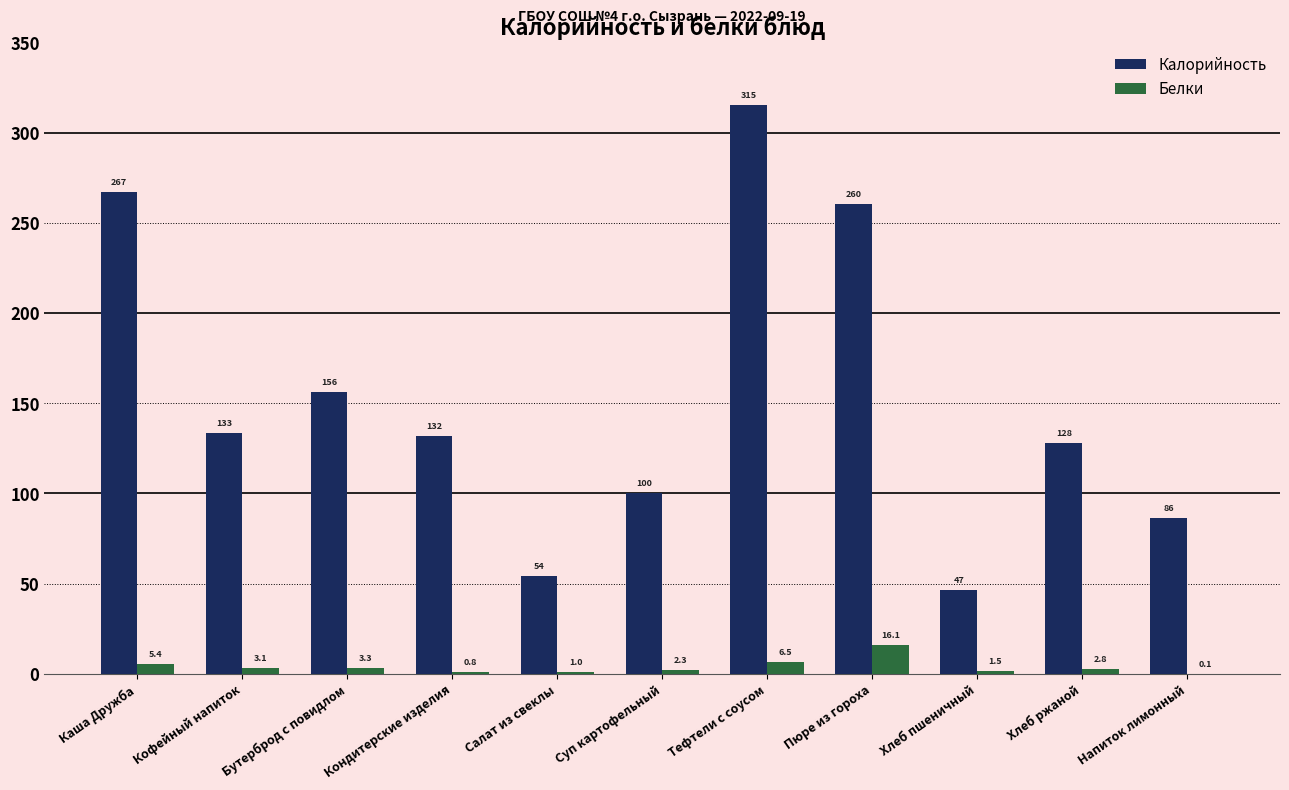

At which label is Калорийность closest to 180?

Бутерброд с повидлом